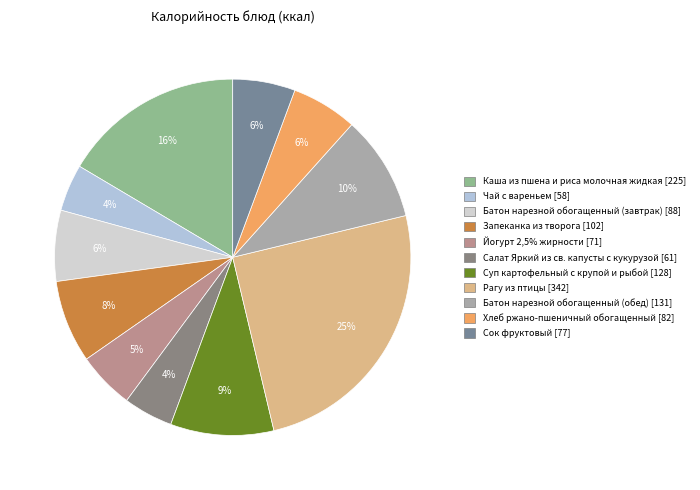

To the nearest percent, what portion does Чай с вареньем represent?

4%